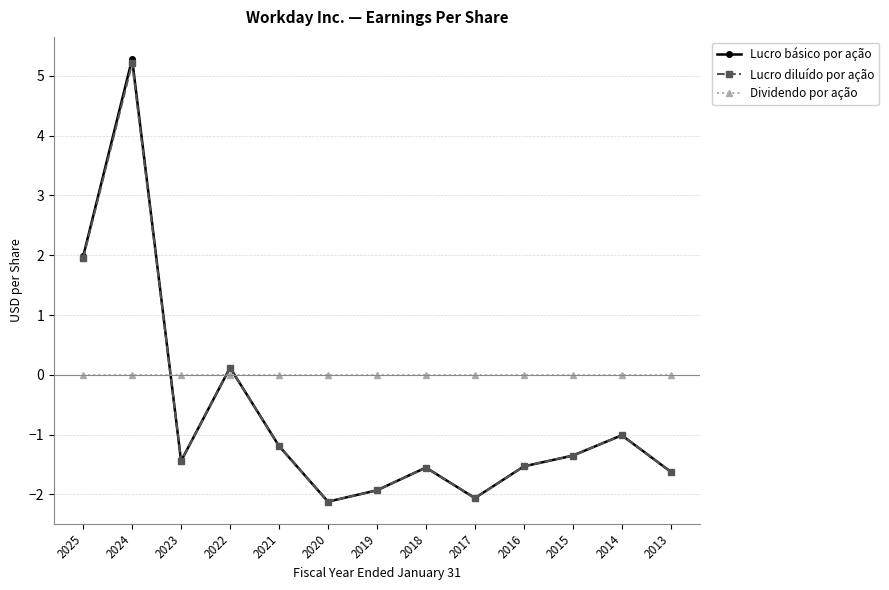

Which series has the largest total across all categories?

Dividendo por ação